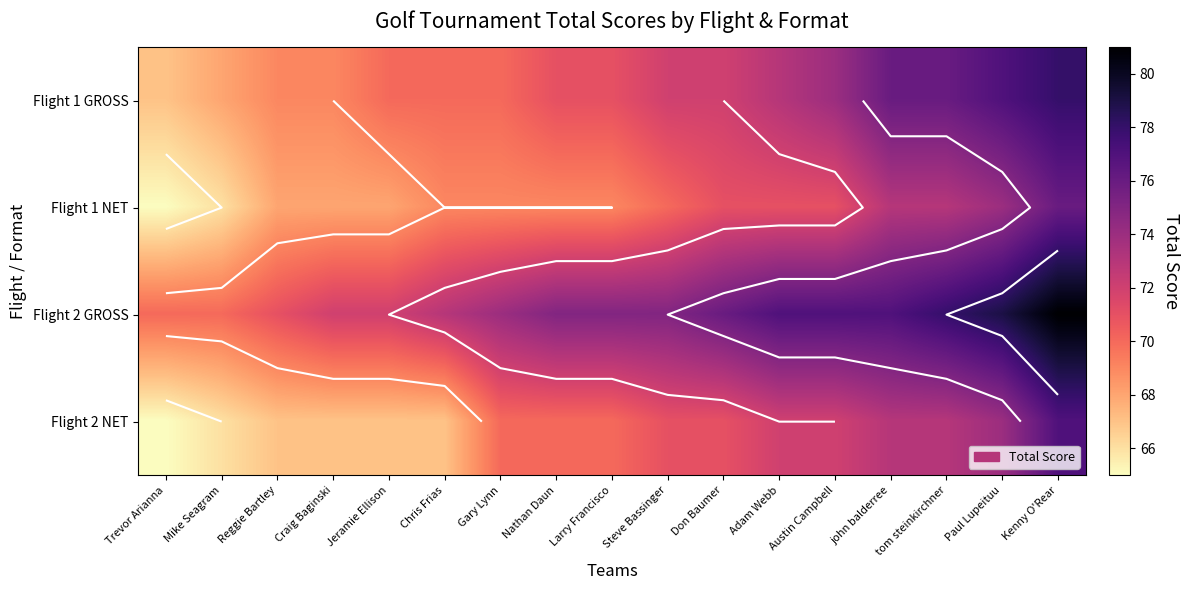

How many data points does each series have?

17